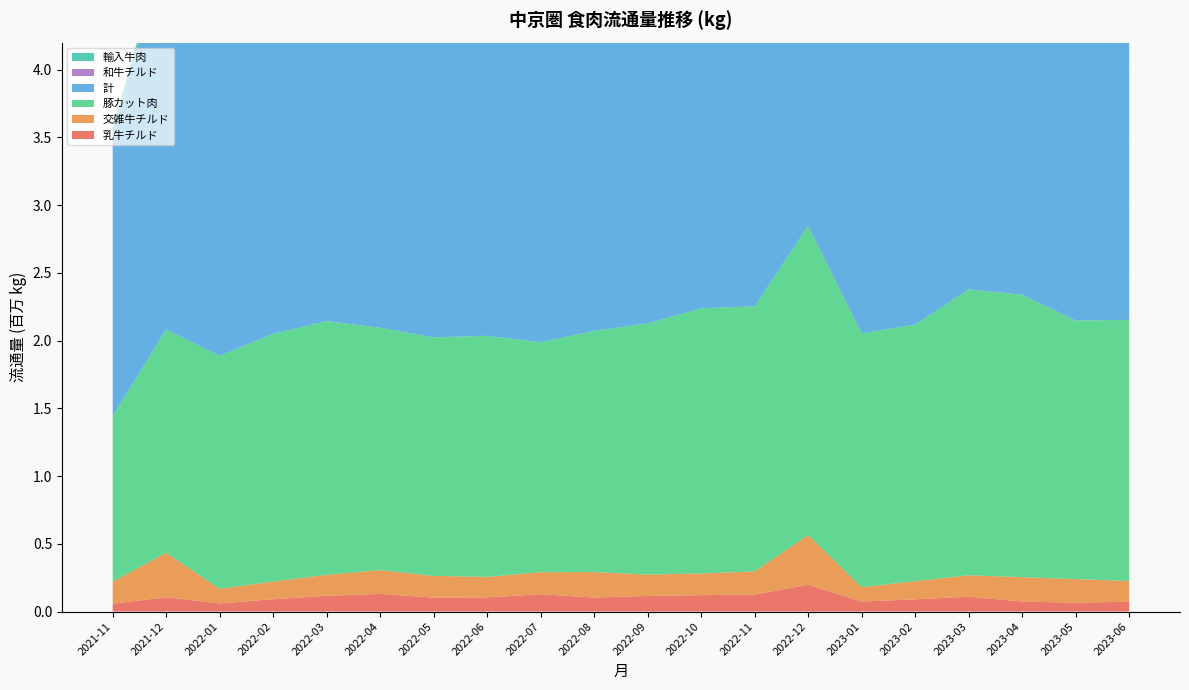

Reading left to right, extract all data points from this chart.

乳牛チルド: 2021-11=57739	2021-12=105537	2022-01=60271	2022-02=91120	2022-03=116597	2022-04=130865	2022-05=103162	2022-06=104822	2022-07=127928	2022-08=103775	2022-09=115236	2022-10=121171	2022-11=126211	2022-12=197835	2023-01=73622	2023-02=90852	2023-03=109614	2023-04=74085	2023-05=66003	2023-06=72900
交雑牛チルド: 2021-11=162615	2021-12=327666	2022-01=108083	2022-02=130272	2022-03=154845	2022-04=175008	2022-05=160139	2022-06=151282	2022-07=162561	2022-08=187805	2022-09=158000	2022-10=160158	2022-11=169985	2022-12=366956	2023-01=106701	2023-02=133476	2023-03=158278	2023-04=179719	2023-05=173754	2023-06=153003
豚カット肉: 2021-11=1222487	2021-12=1649523	2022-01=1719183	2022-02=1829212	2022-03=1872569	2022-04=1789257	2022-05=1761094	2022-06=1779463	2022-07=1698090	2022-08=1780515	2022-09=1854189	2022-10=1956930	2022-11=1957745	2022-12=2283554	2023-01=1873170	2023-02=1894483	2023-03=2110045	2023-04=2084773	2023-05=1908877	2023-06=1927145
計: 2021-11=2074346	2021-12=2815494	2022-01=2475899	2022-02=2695300	2022-03=2824241	2022-04=2733562	2022-05=2615598	2022-06=2612980	2022-07=2644902	2022-08=2766215	2022-09=2797737	2022-10=2950055	2022-11=2943902	2022-12=3613042	2023-01=2574438	2023-02=2699970	2023-03=3095292	2023-04=2988746	2023-05=2680443	2023-06=2760520
和牛チルド: 2021-11=0	2021-12=0	2022-01=0	2022-02=0	2022-03=0	2022-04=0	2022-05=0	2022-06=0	2022-07=0	2022-08=0	2022-09=0	2022-10=0	2022-11=0	2022-12=0	2023-01=0	2023-02=0	2023-03=0	2023-04=0	2023-05=0	2023-06=0
輸入牛肉: 2021-11=50554	2021-12=62255	2022-01=33789	2022-02=30377	2022-03=32086	2022-04=34016	2022-05=39284	2022-06=35506	2022-07=33818	2022-08=40427	2022-09=37903	2022-10=54544	2022-11=52788	2022-12=62614	2023-01=30333	2023-02=24819	2023-03=36440	2023-04=49829	2023-05=38073	2023-06=30656